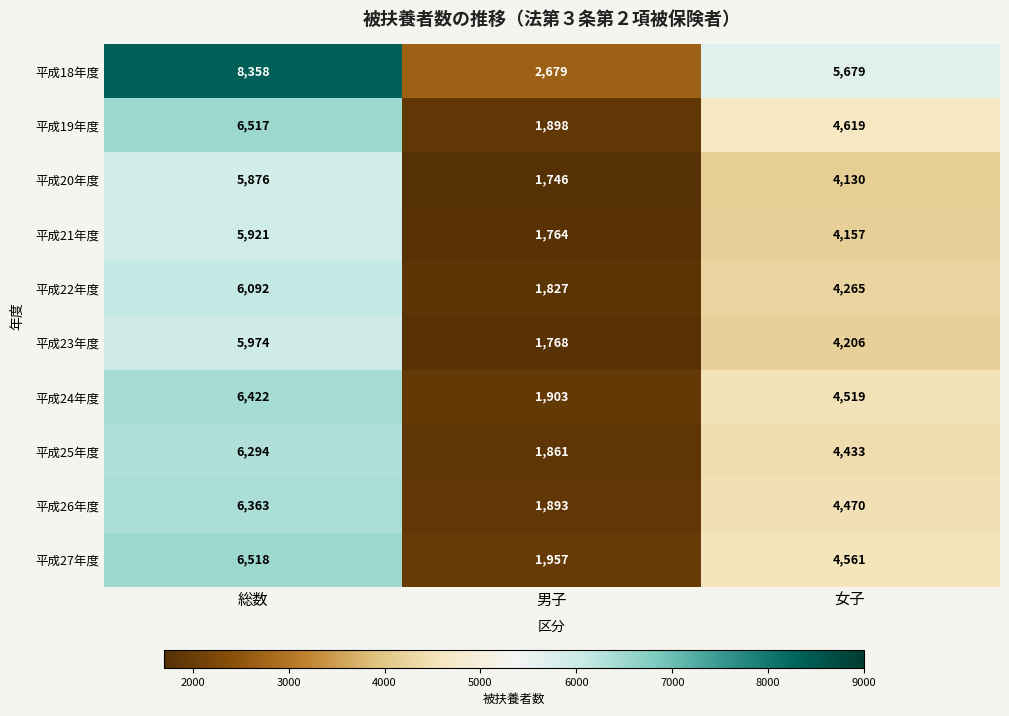

Where is 平成27年度 nearest to the value 4237?

女子